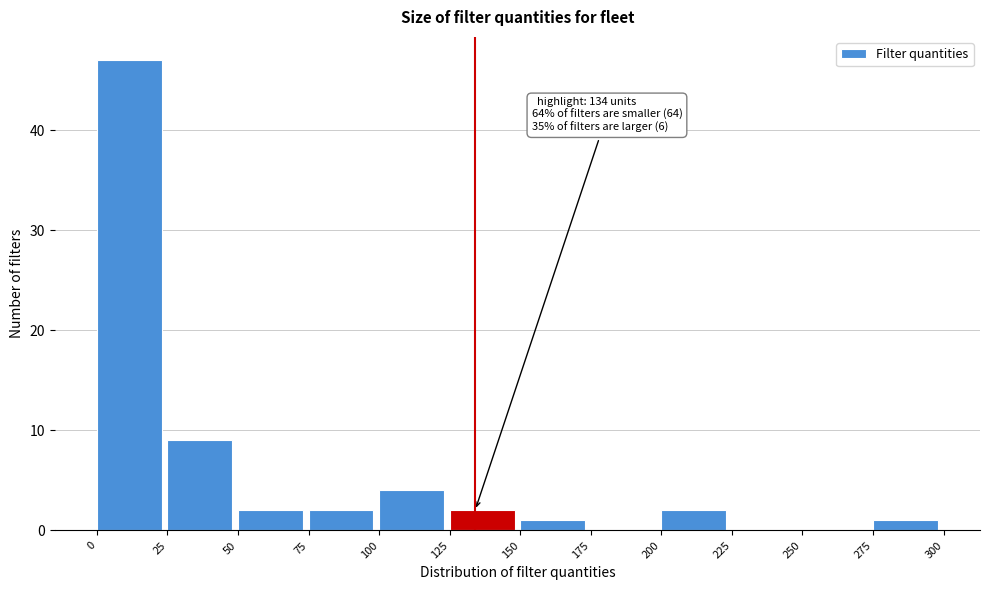

Which range on the x-axis has the tallest bar?

0 to 25